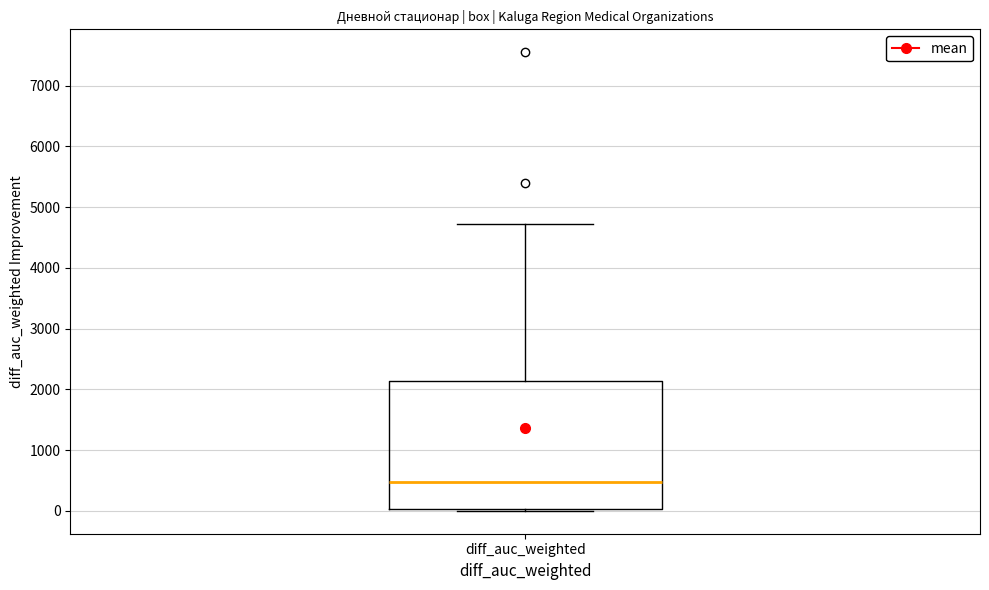

Read this box plot against the y-axis: the position of the median line, the range covered by the box, and the ends of both whiskers. The values are not printed on the chart, so give them approximately, as read against the axis.

median 500, box 0 to 2100, whiskers 0 to 4700